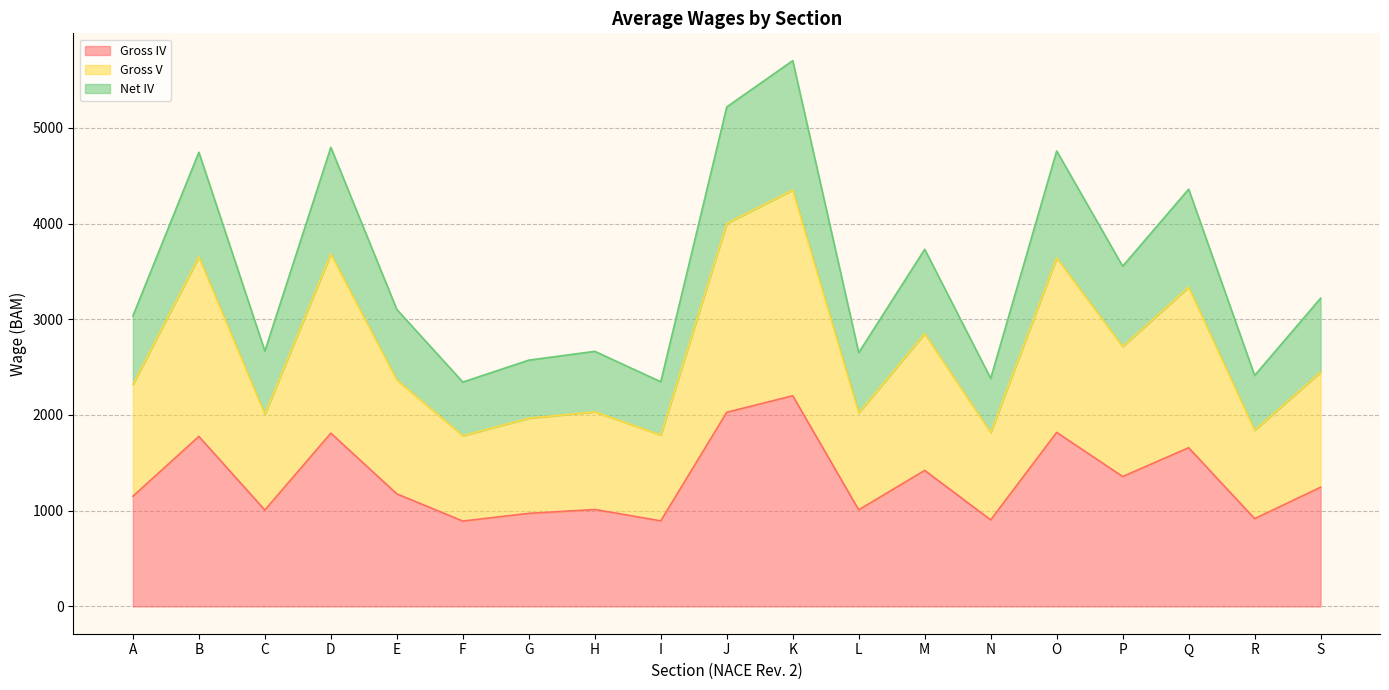

Rank the series by their maximum value, from lowest to highest.

Gross IV, Gross V, Net IV